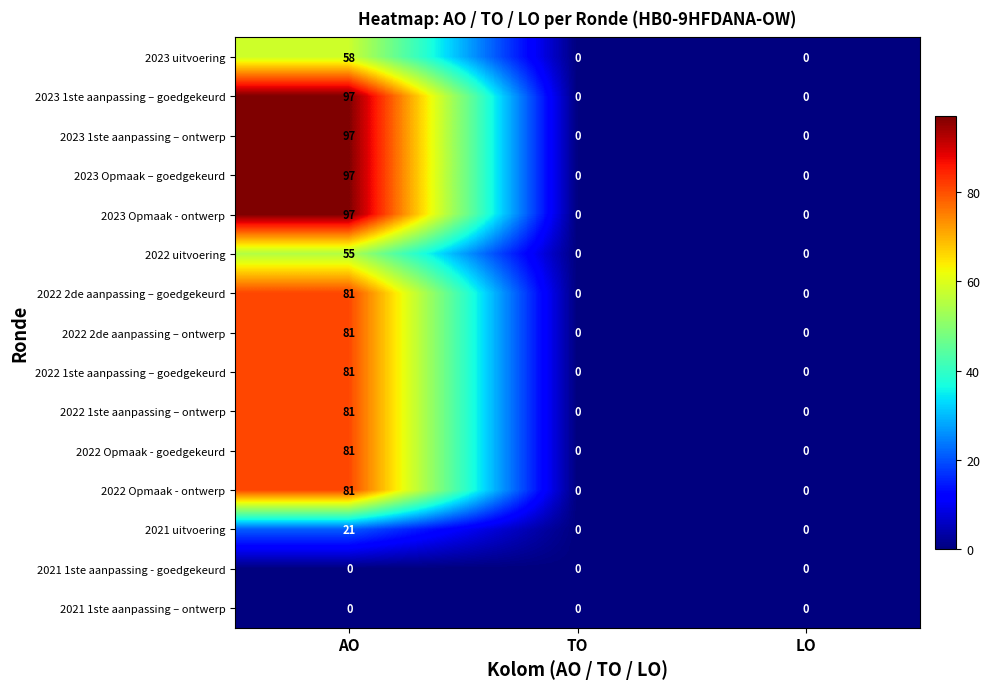

Count the number of data series in this chart.

15